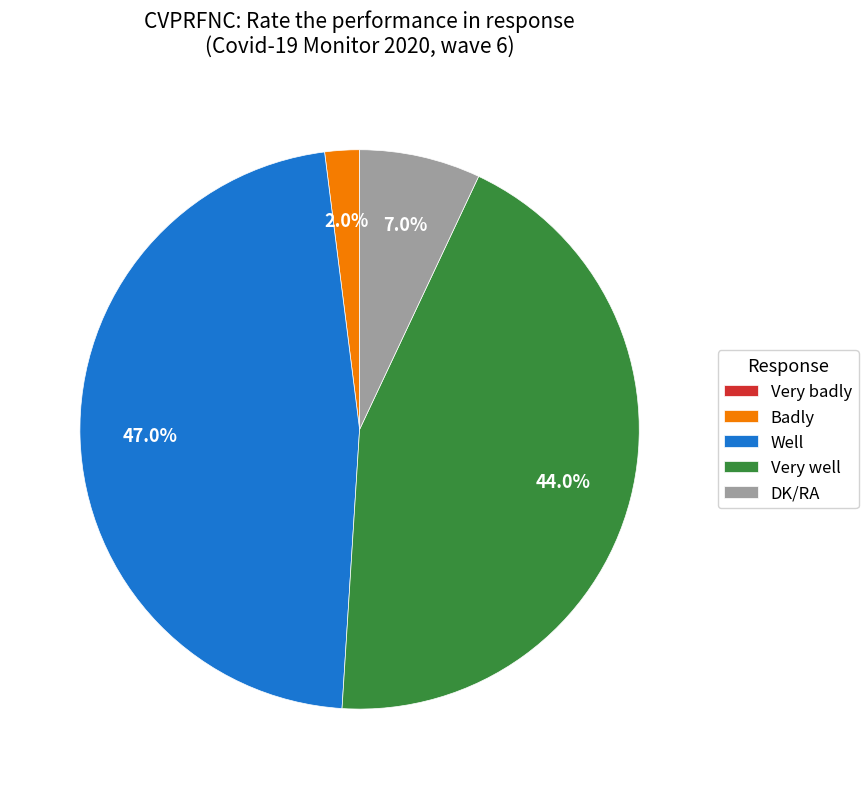

What is the largest slice in the pie chart?

Well